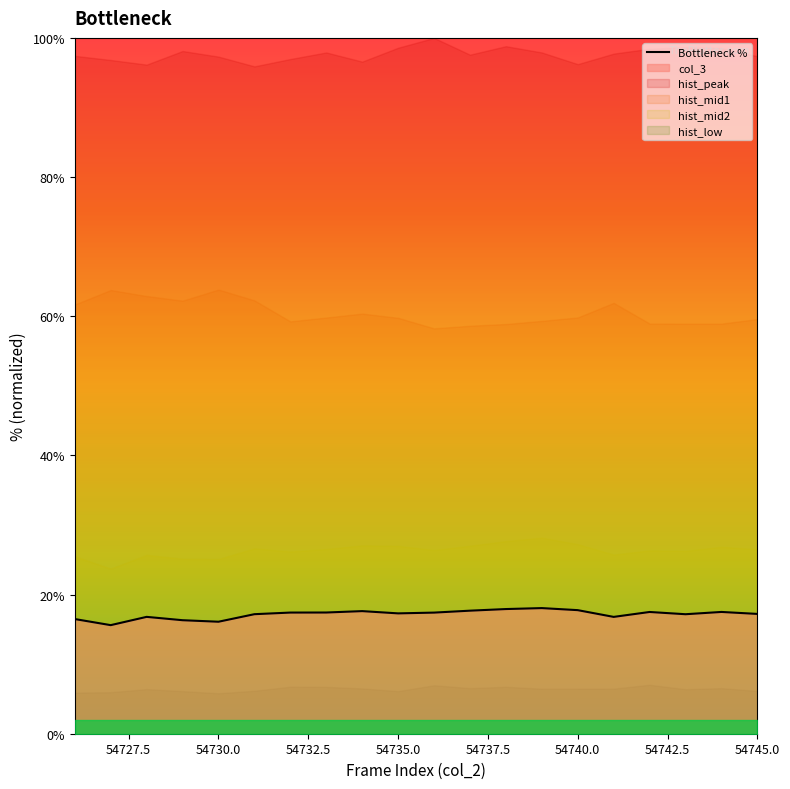

How many points are higher than both their immediate neighbors (excluding endpoints)?

5